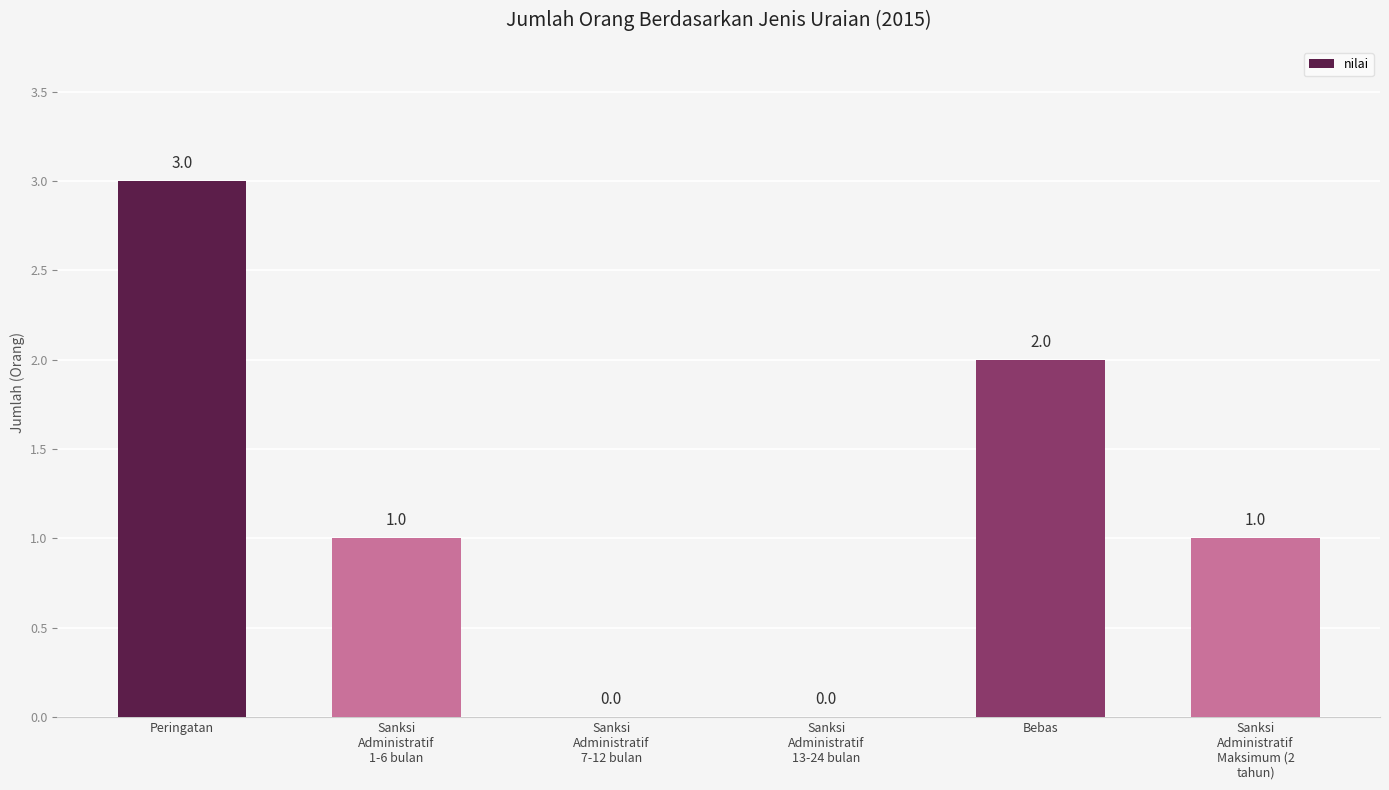

At which category does the chart reach its peak across all series?

Peringatan